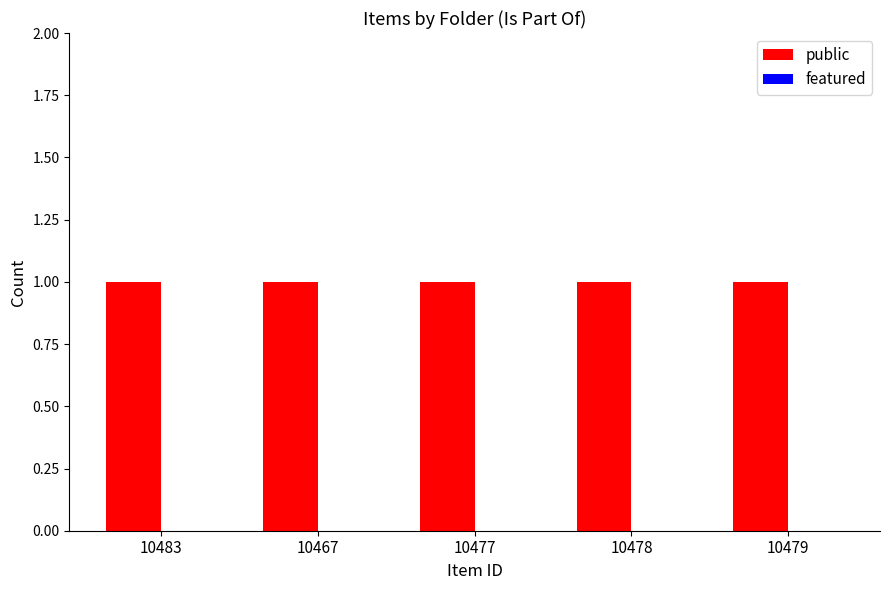

At which category is the sum across all series the highest?

10483